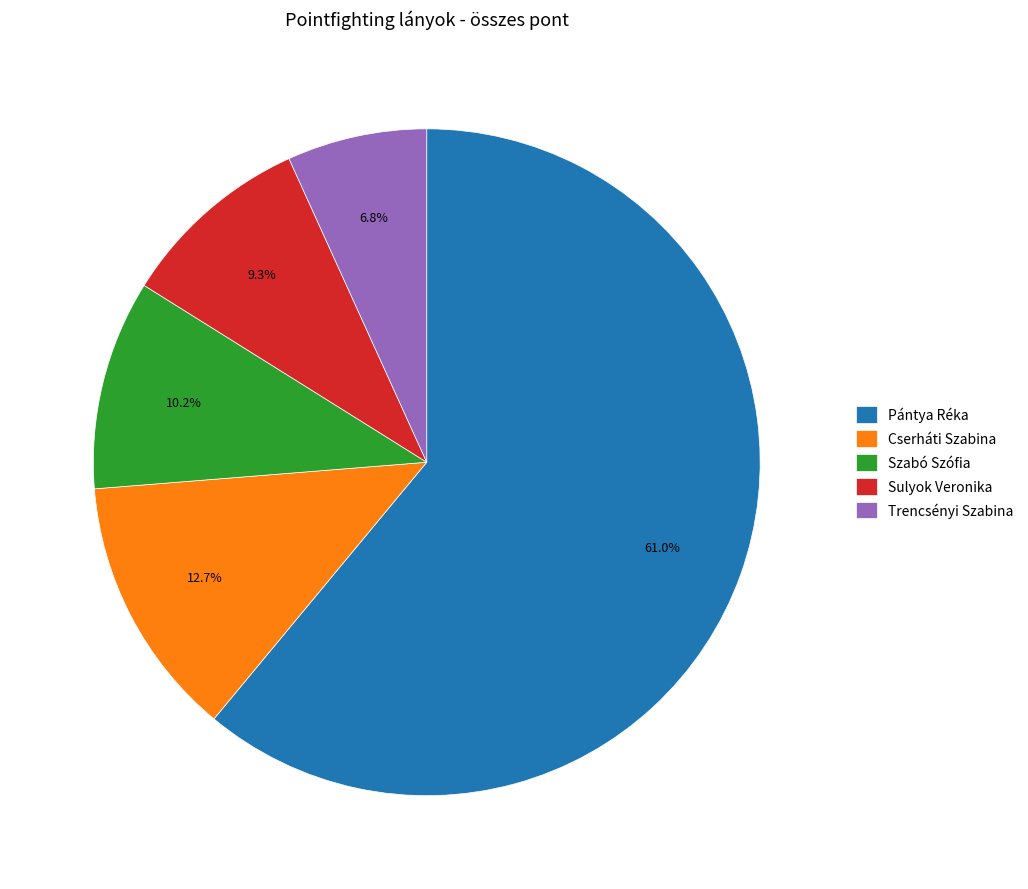

Which slice is the largest?

Pántya Réka